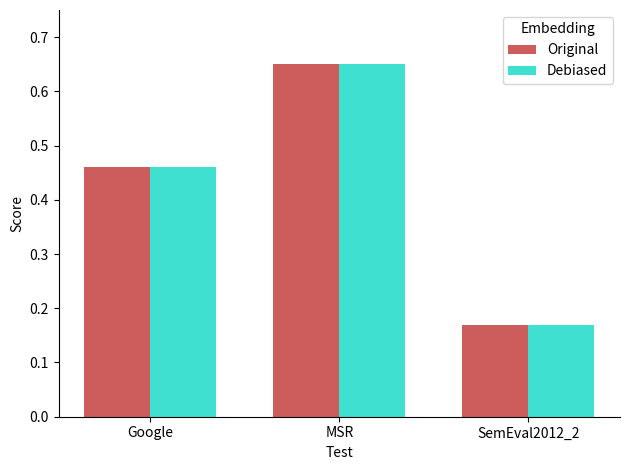

At which label does Original reach its peak?

MSR